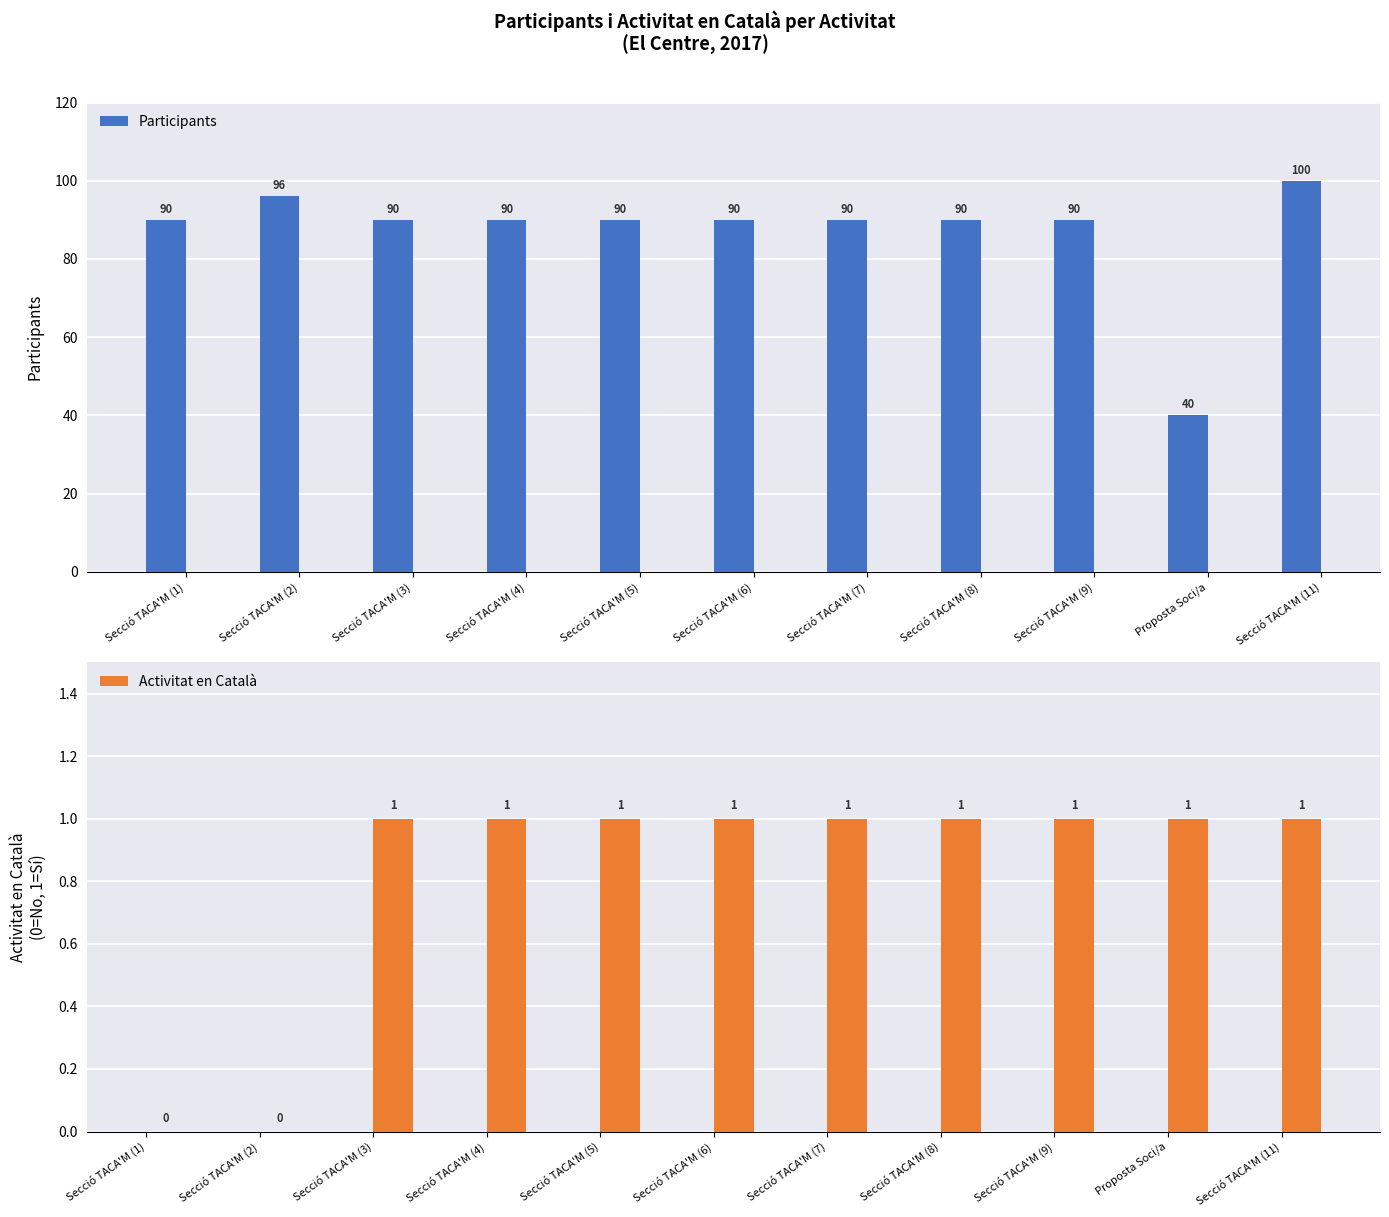

How many data points in Participants are less than 90?

1